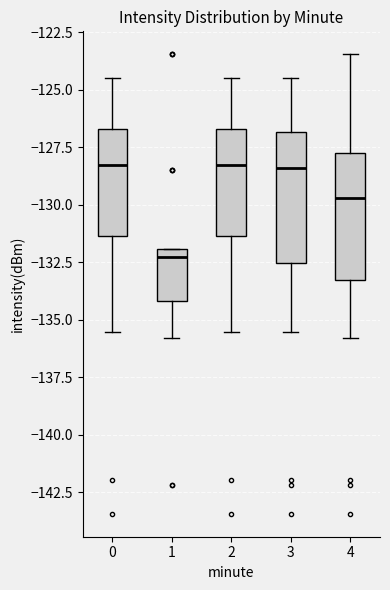

Reading left to right, read every box against the y-axis: the position of its median line, the range the box covers, and the ends of its whiskers. The values are not printed on the chart, so give them approximately, as read against the axis.

0: median -128.5, box -131.5 to -126.5, whiskers -135.5 to -124.5
1: median -132.5, box -134.0 to -132.0, whiskers -136.0 to -132.0
2: median -128.5, box -131.5 to -126.5, whiskers -135.5 to -124.5
3: median -128.5, box -132.5 to -127.0, whiskers -135.5 to -124.5
4: median -129.5, box -133.5 to -127.5, whiskers -136.0 to -123.5